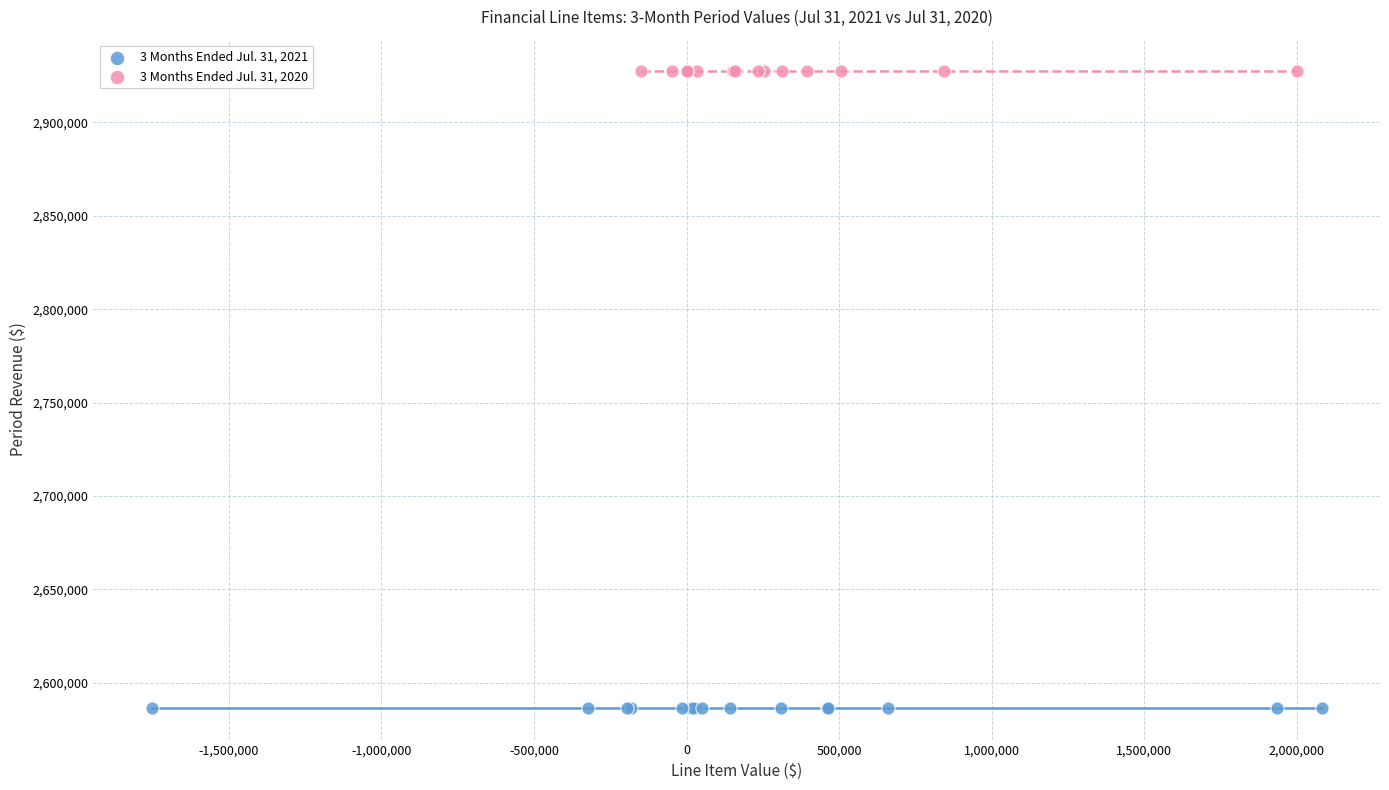

Which series contains the lowest Y value?

3 Months Ended Jul. 31, 2021